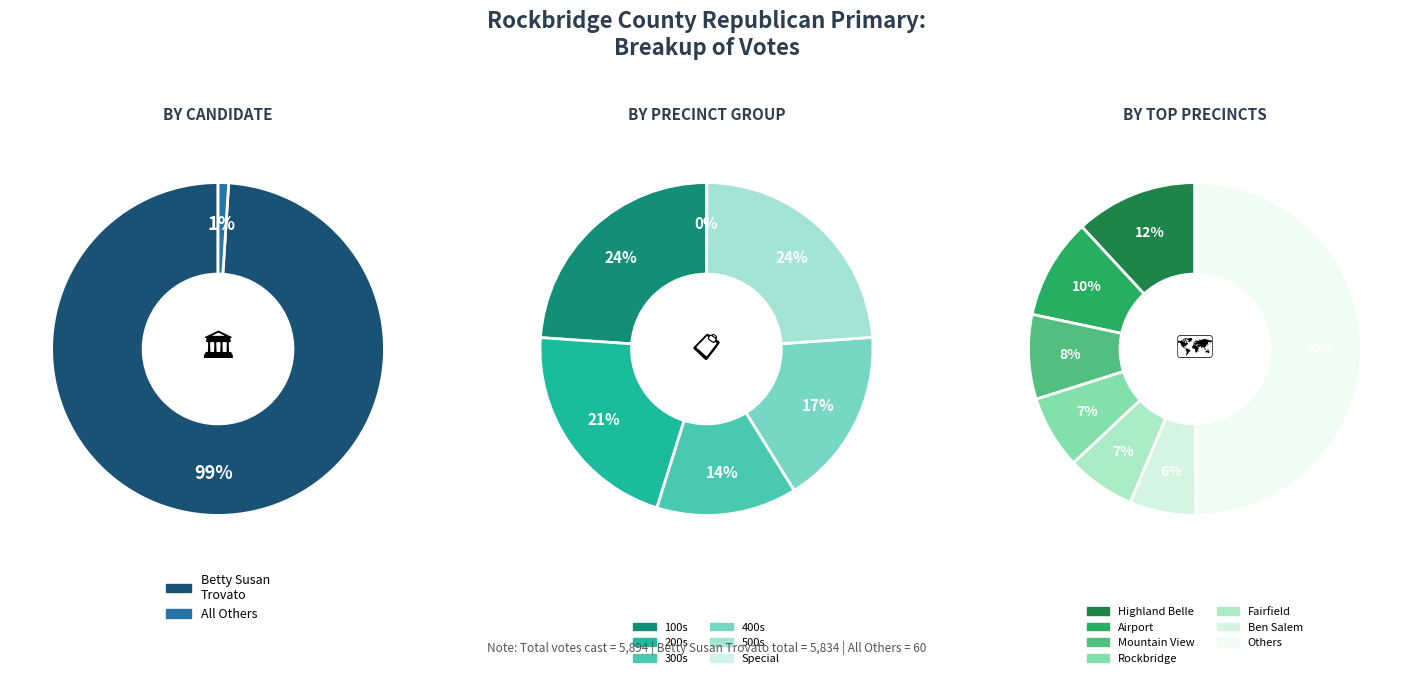

Which slice is the largest?

Highland Belle